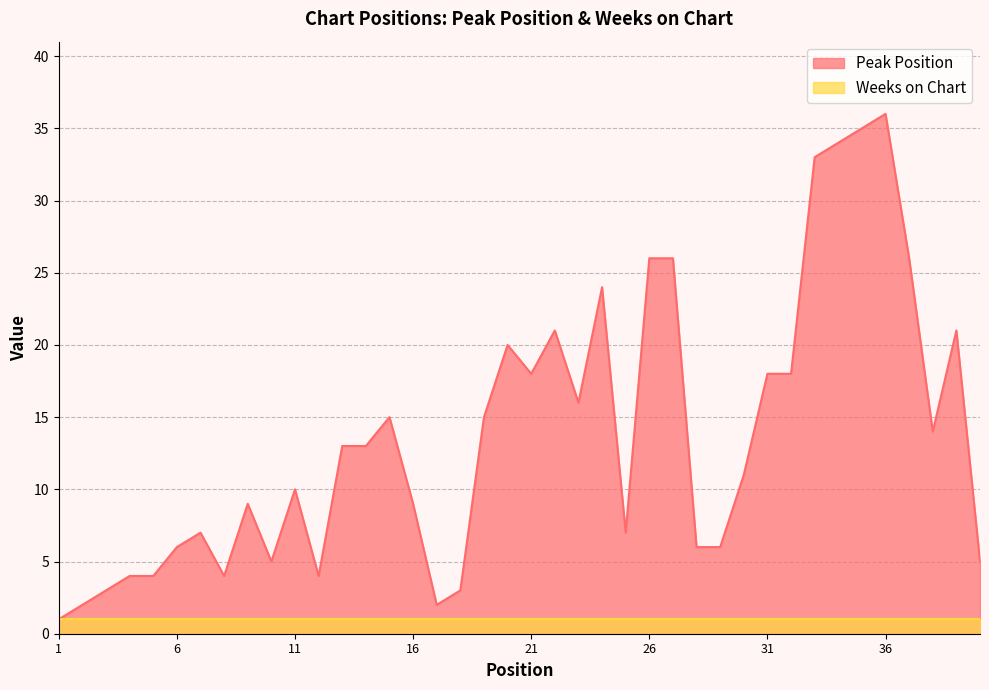

Where is the first local minimum?

8